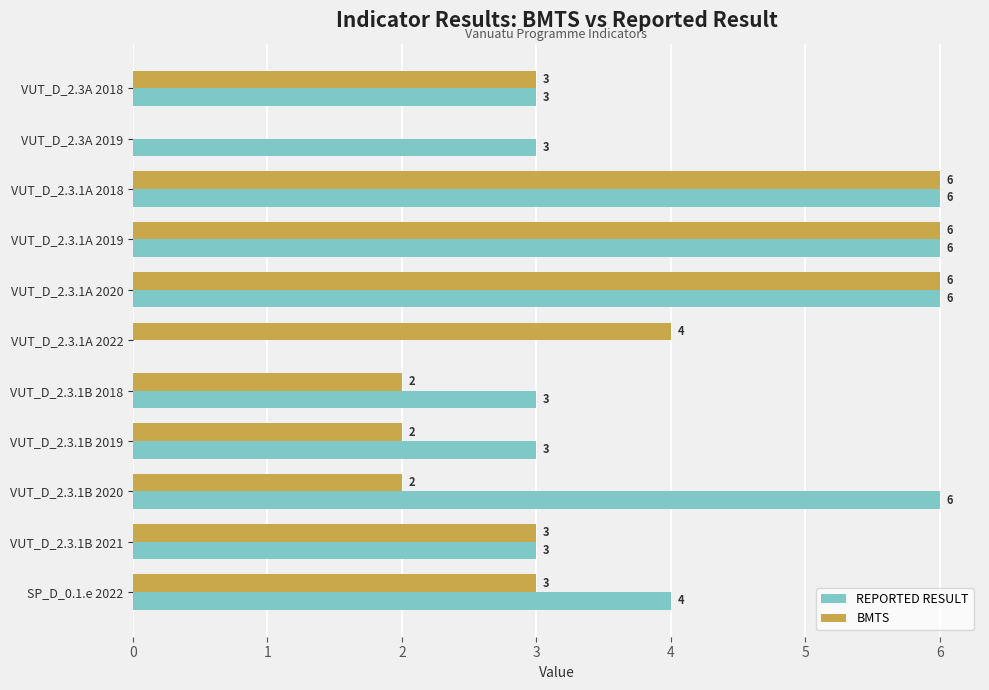

How many BMTS values are between 2 and 6?

10